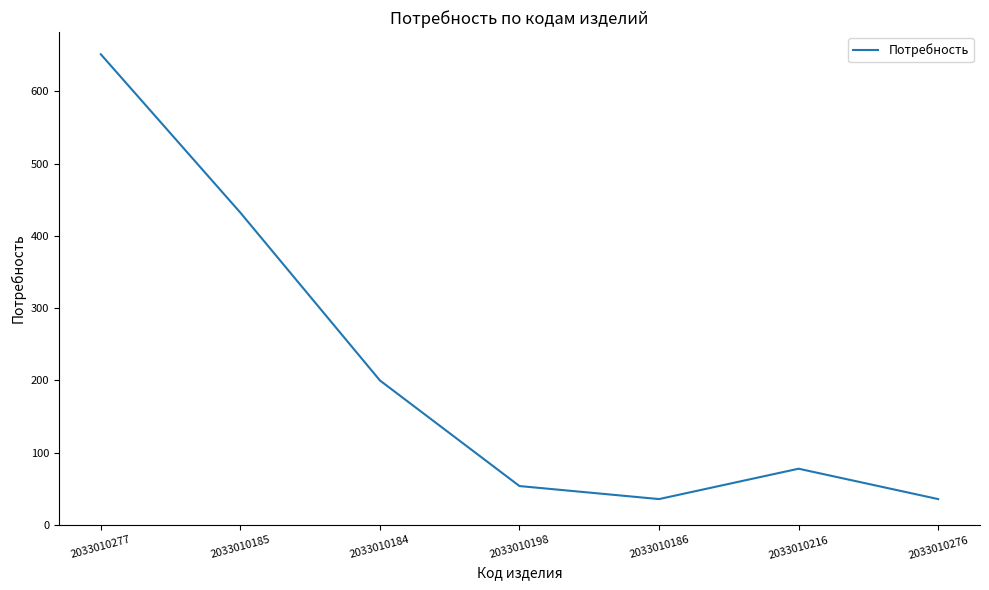

What is the sum of the values at 2033010185 and 2033010198?

486